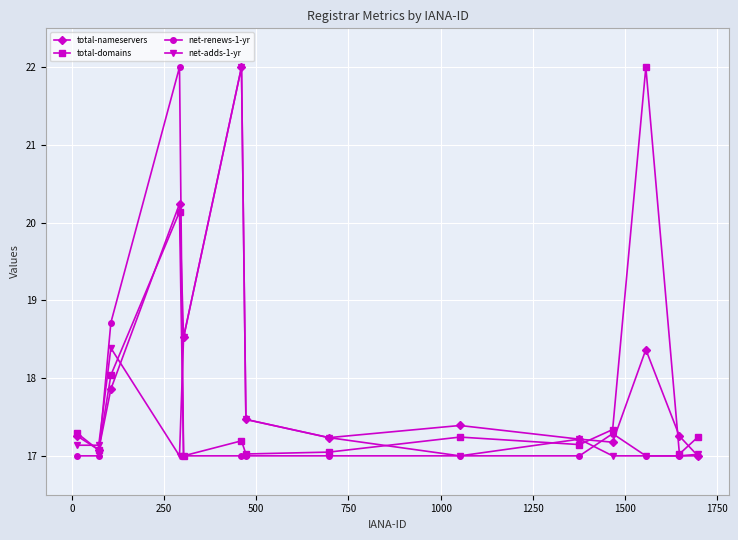

What is the value of the total-nameservers point at the 1st from the left?

17.3